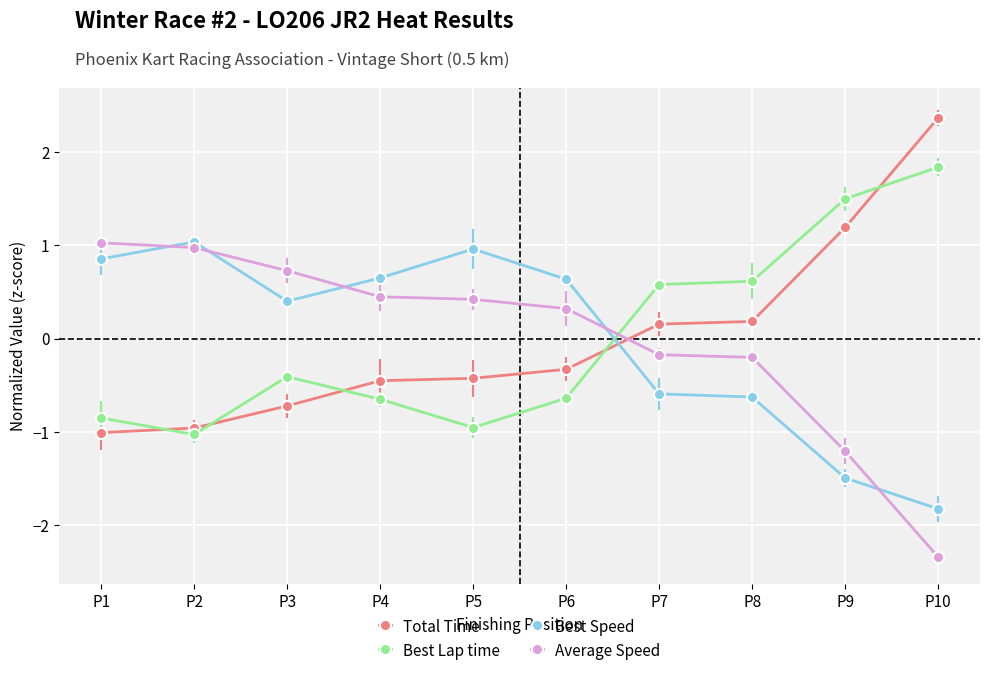

How many positive values does the Best Lap time series have?

4